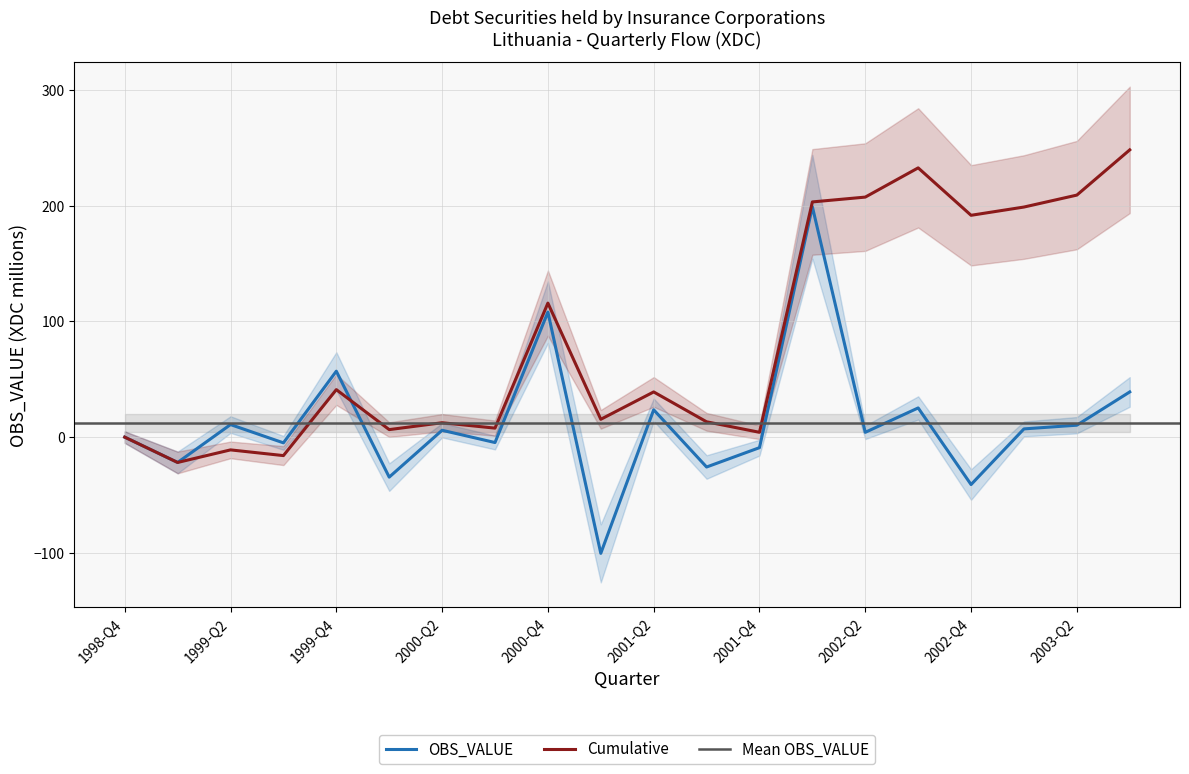

At 2000-Q4, list the series in order from smallest to largest.

OBS_VALUE, Cumulative